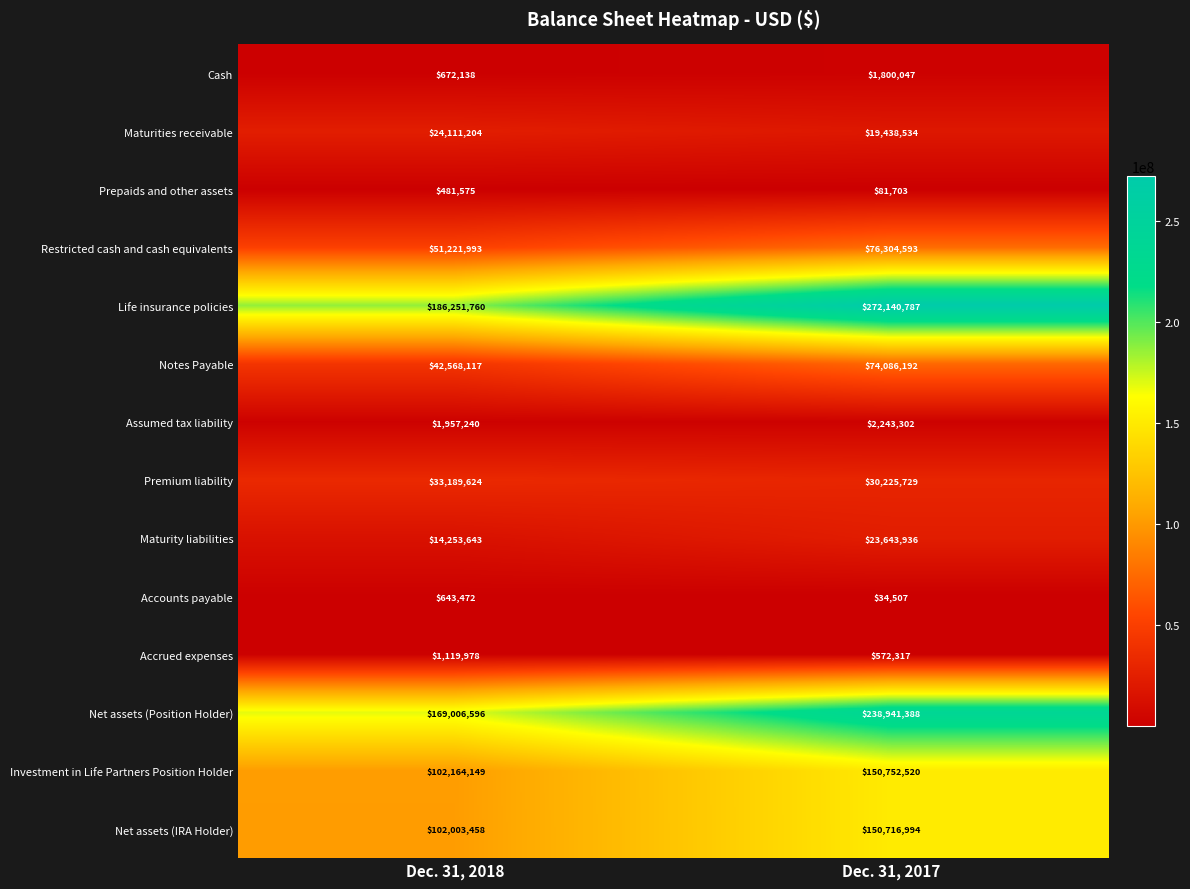

What is the total value across all series at Dec. 31, 2018?

729644947